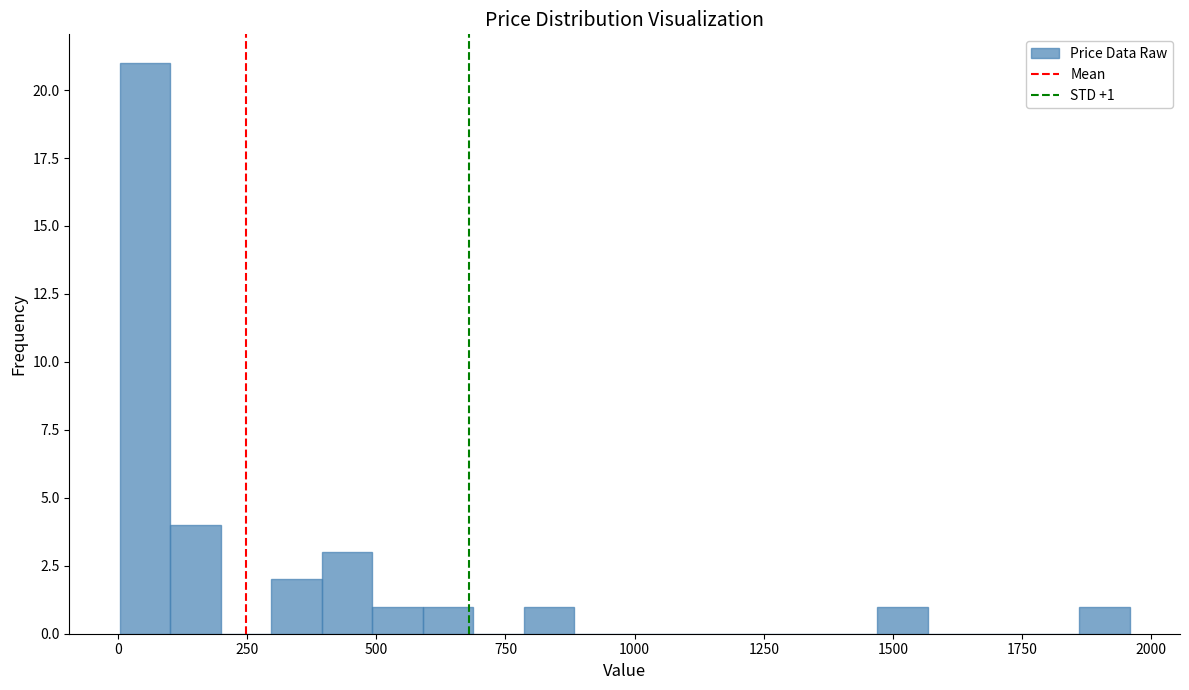

Read against the x-axis, roughly where is the centre of the tallest bar?

50